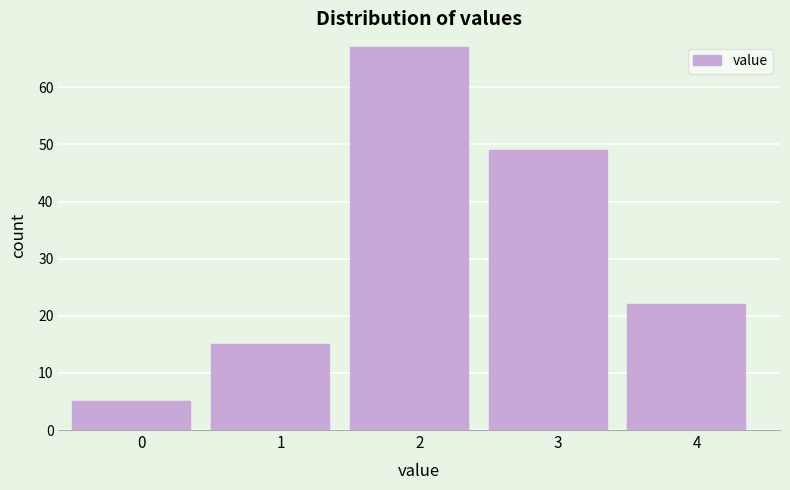

Reading left to right, extract all data points from this chart.

5	15	67	49	22